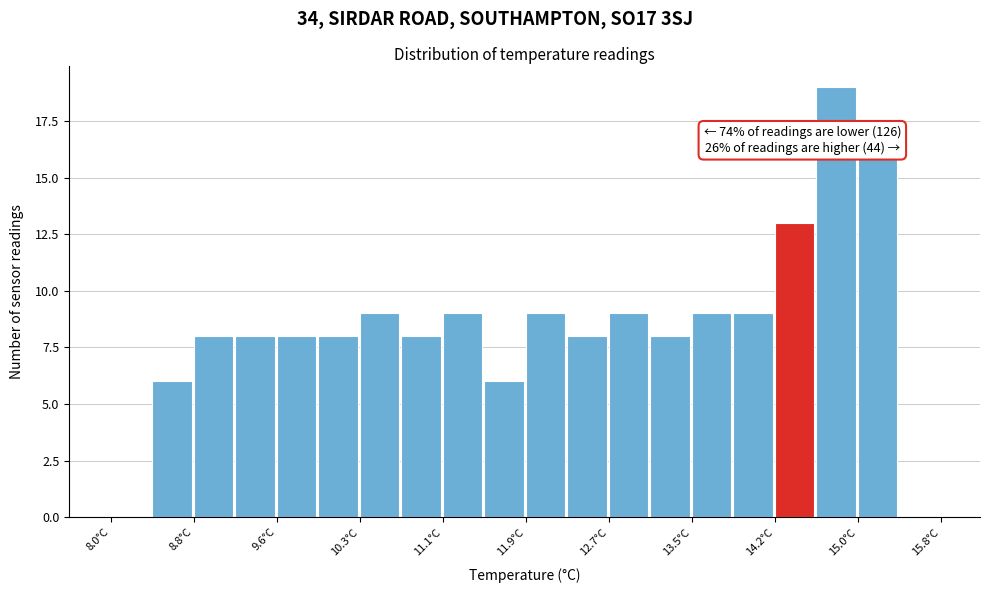

Around what value on the x-axis is the tallest bar? Give the approximate position of its centre, as read against the axis.

14.8